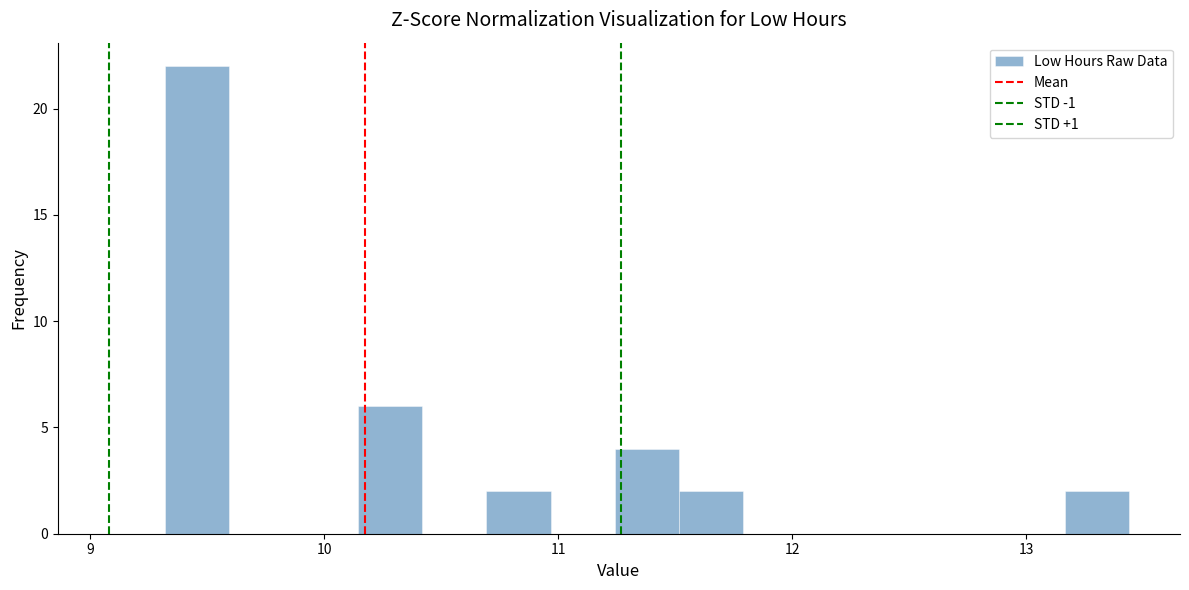

Read against the x-axis, roughly where is the centre of the tallest bar?

9.5